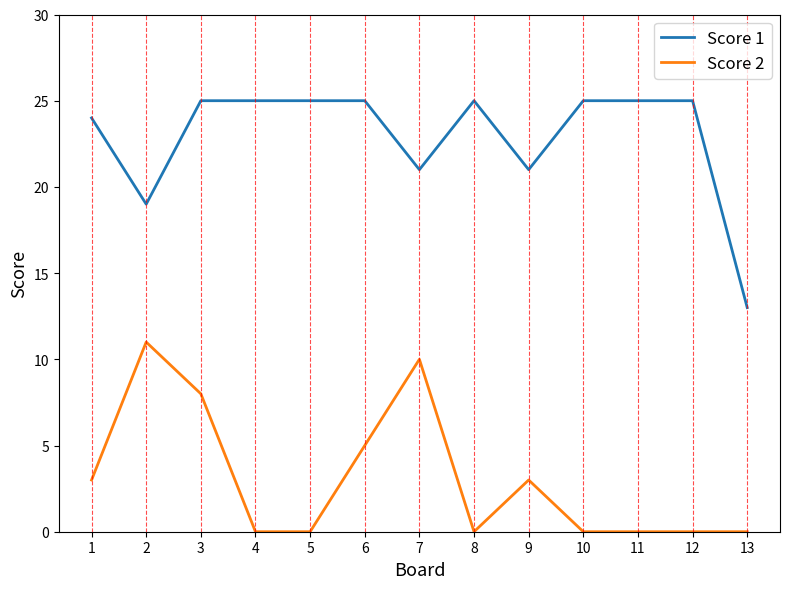

What is the total value across all series at 1?

27